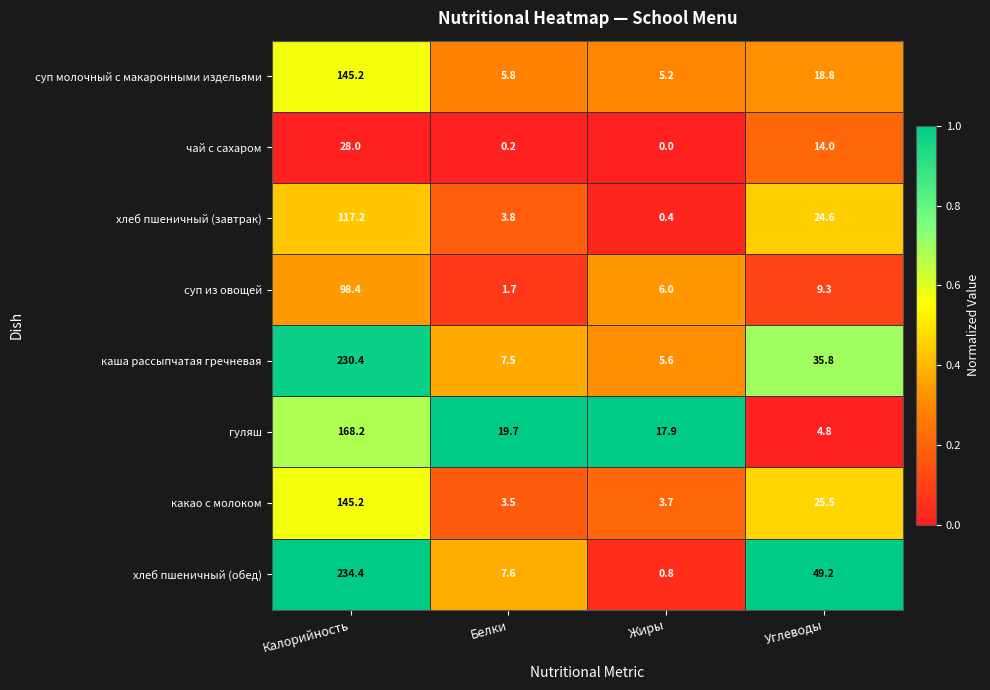

Which series has the largest range (max minus min)?

хлеб пшеничный (обед)